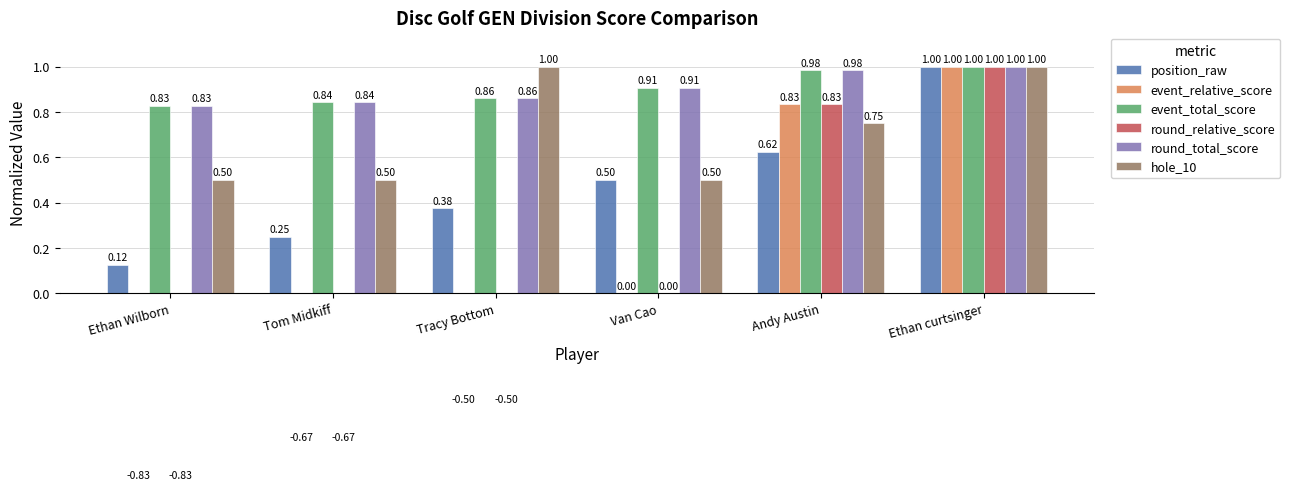

Read the round_relative_score value at Ethan curtsinger.

1.0